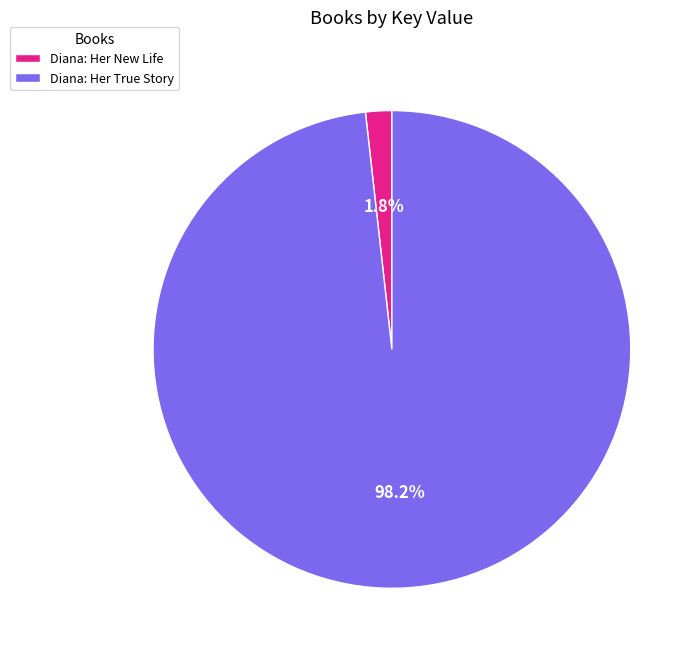

To the nearest percent, what is the combined percentage of Diana: Her True Story and Diana: Her New Life?

100%